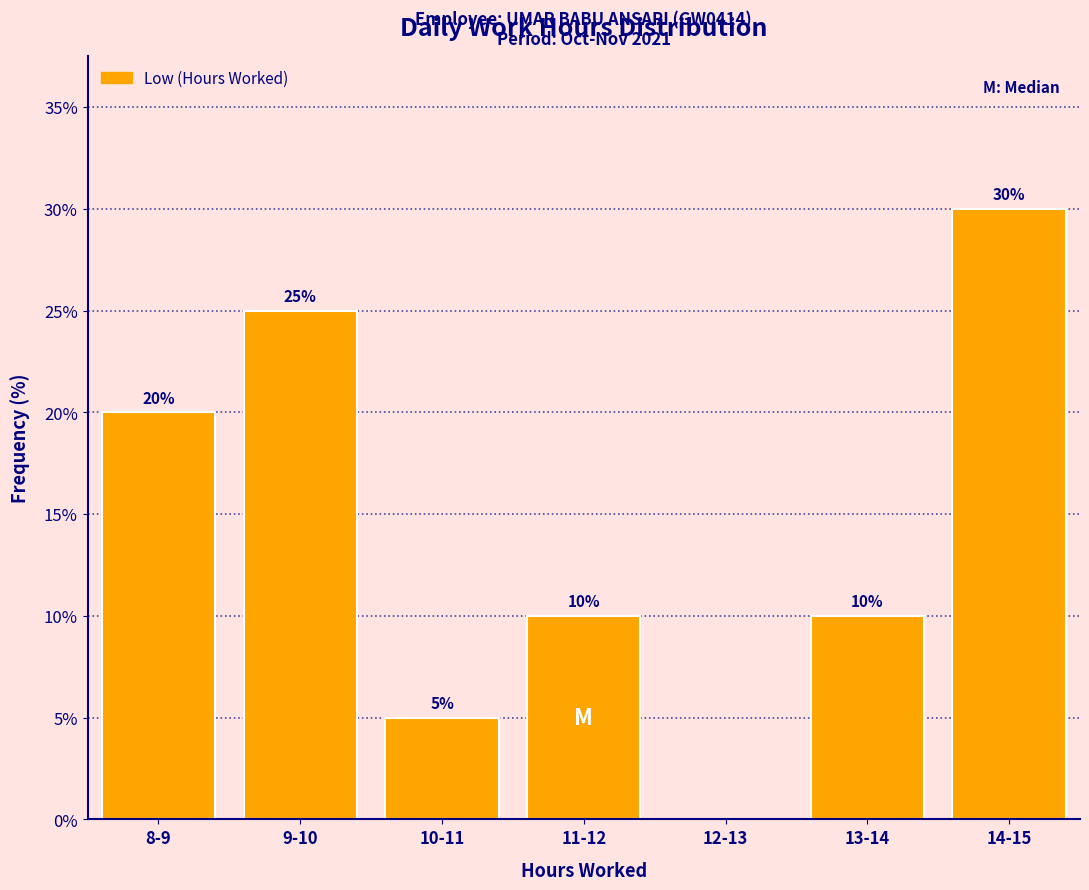

Reading left to right, transcribe all the data shown in this chart.

8-9=20	9-10=25	10-11=5	11-12=10	12-13=0	13-14=10	14-15=30